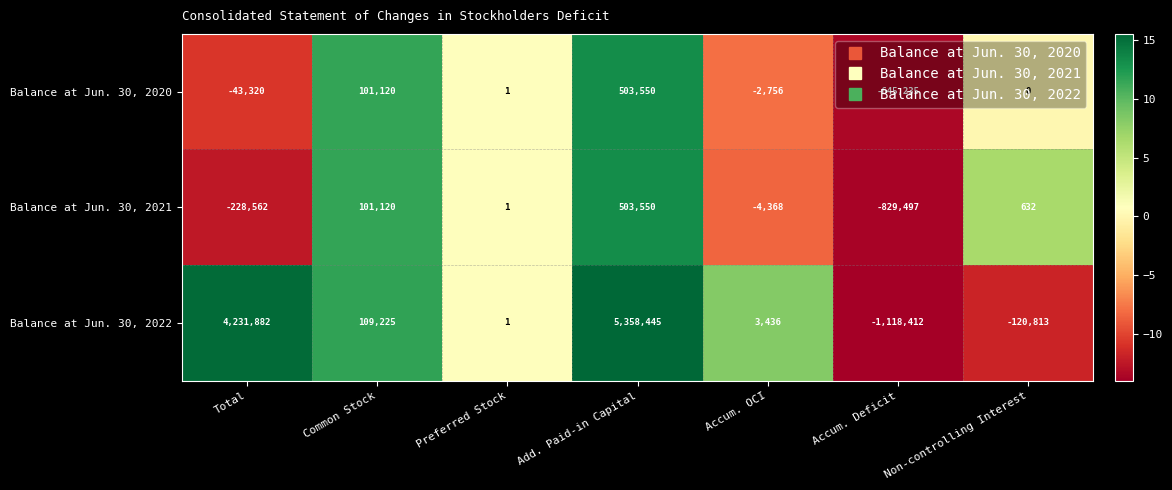

True or false: Balance at Jun. 30, 2022 has a value of 109225 at Common Stock.

True